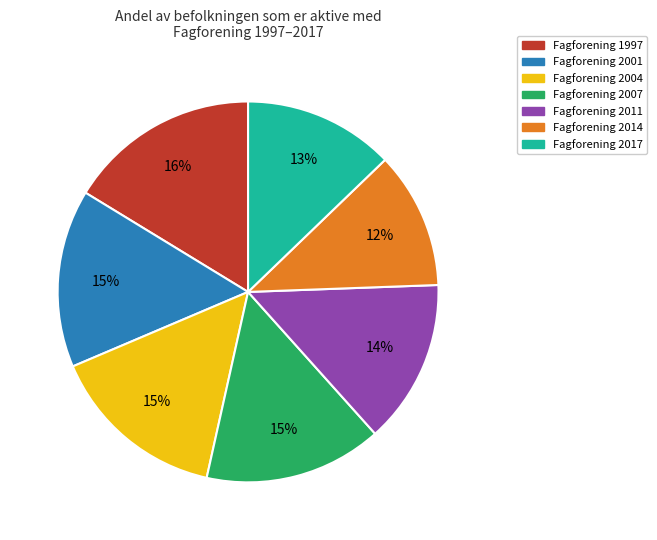

Is there a majority slice in this chart?

No